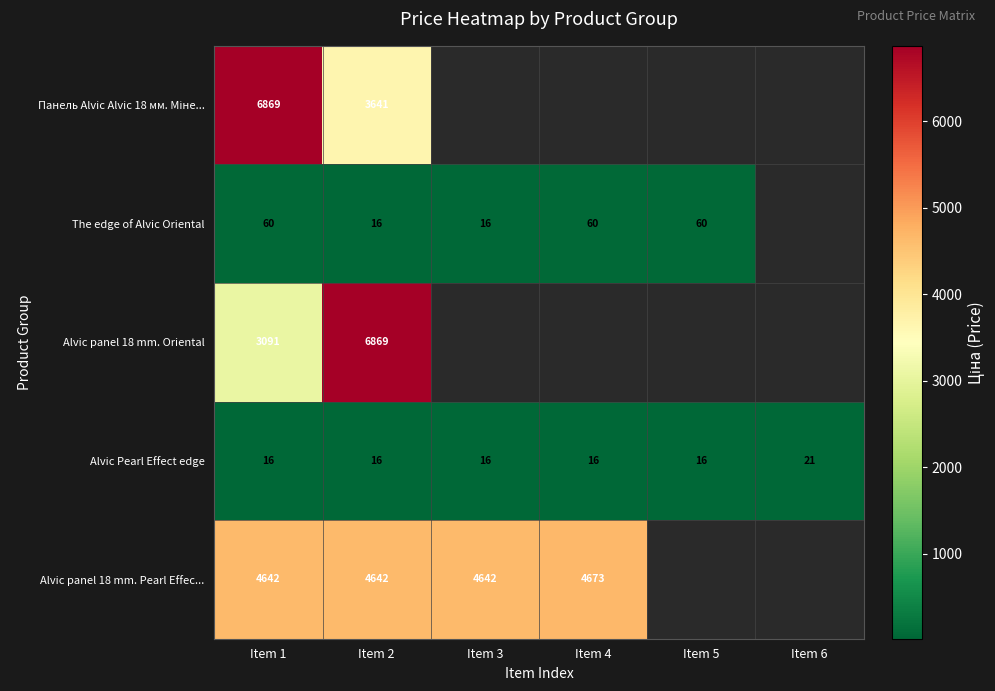

How many data points in Alvic Pearl Effect edge are above 16?

1